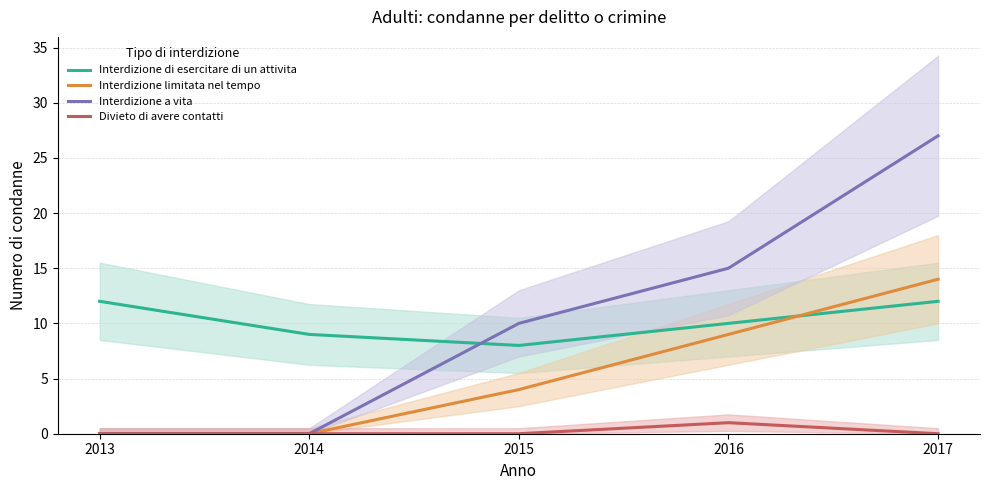

What is the sum of all Interdizione a vita values?

52